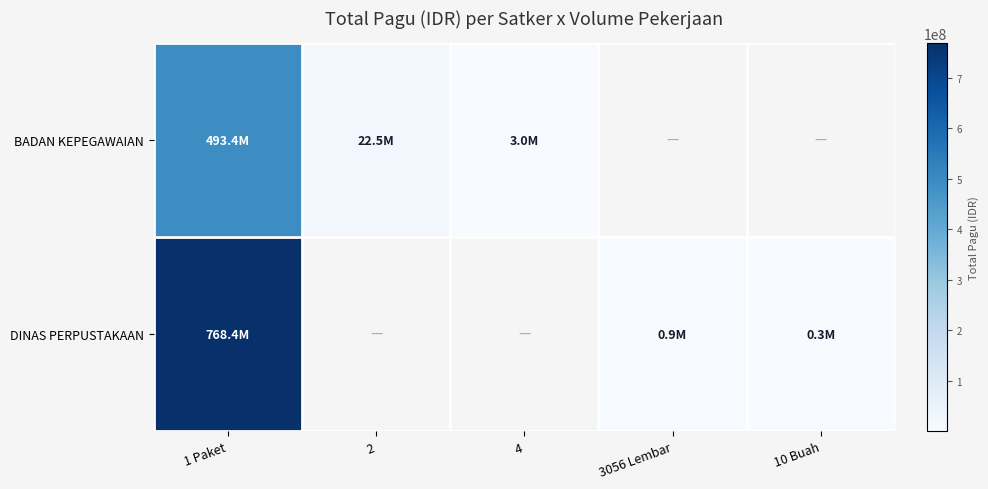

List the series in order of their peak value, lowest first.

BADAN KEPEGAWAIAN, DINAS PERPUSTAKAAN